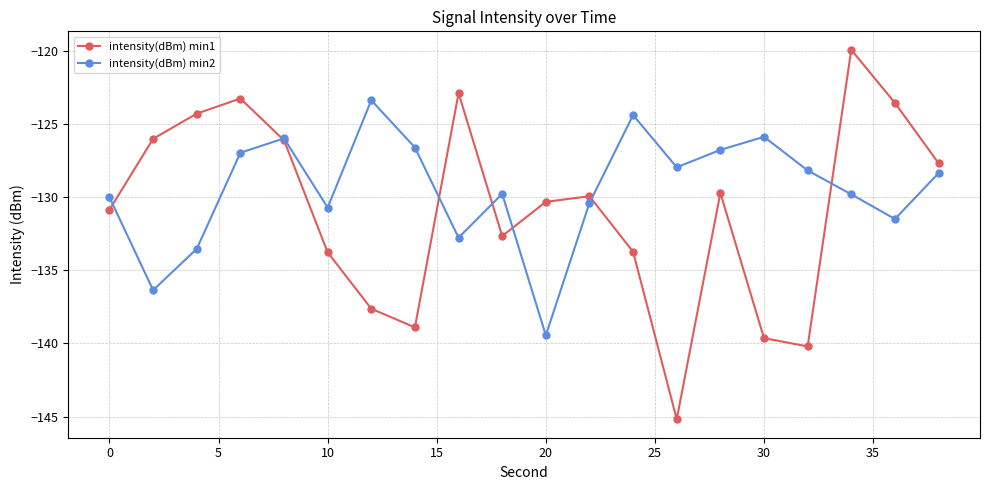

Which series has the largest total across all categories?

intensity(dBm) min2